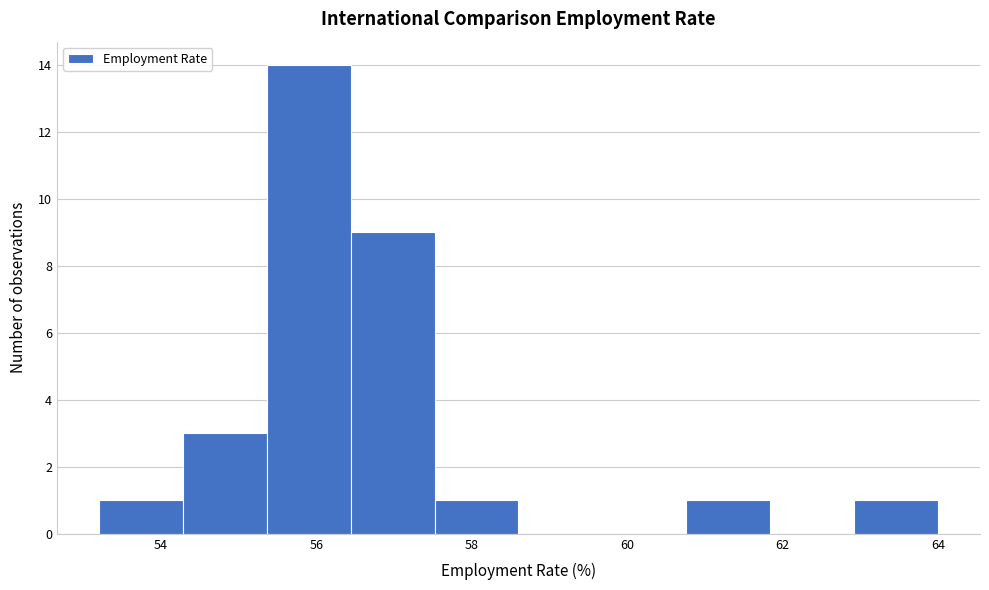

Reading left to right, transcribe this chart: for each bar, give the range it covers on the x-axis and its height. Neither the bar edges nor the heights are printed on the chart, so give them approximately, as read against the axes.

53.20 to 54.28: 1
54.28 to 55.36: 3
55.36 to 56.44: 14
56.44 to 57.52: 9
57.52 to 58.60: 1
58.60 to 59.68: 0
59.68 to 60.76: 0
60.76 to 61.84: 1
61.84 to 62.92: 0
62.92 to 64.00: 1